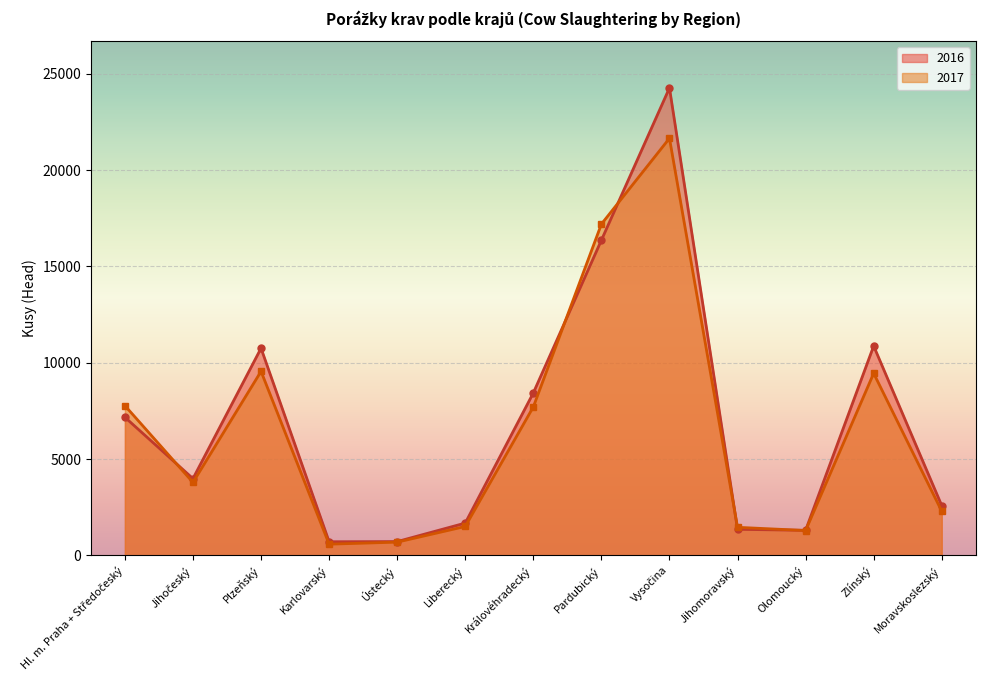

Reading left to right, transcribe all the data shown in this chart.

2016: Hl. m. Praha + Středočeský=7168	Jihočeský=3984	Plzeňský=10752	Karlovarský=707	Ústecký=716	Liberecký=1676	Královéhradecký=8432	Pardubický=16357	Vysočina=24261	Jihomoravský=1353	Olomoucký=1300	Zlínský=10868	Moravskoslezský=2585
2017: Hl. m. Praha + Středočeský=7771	Jihočeský=3787	Plzeňský=9551	Karlovarský=582	Ústecký=687	Liberecký=1501	Královéhradecký=7706	Pardubický=17193	Vysočina=21647	Jihomoravský=1456	Olomoucký=1290	Zlínský=9450	Moravskoslezský=2289